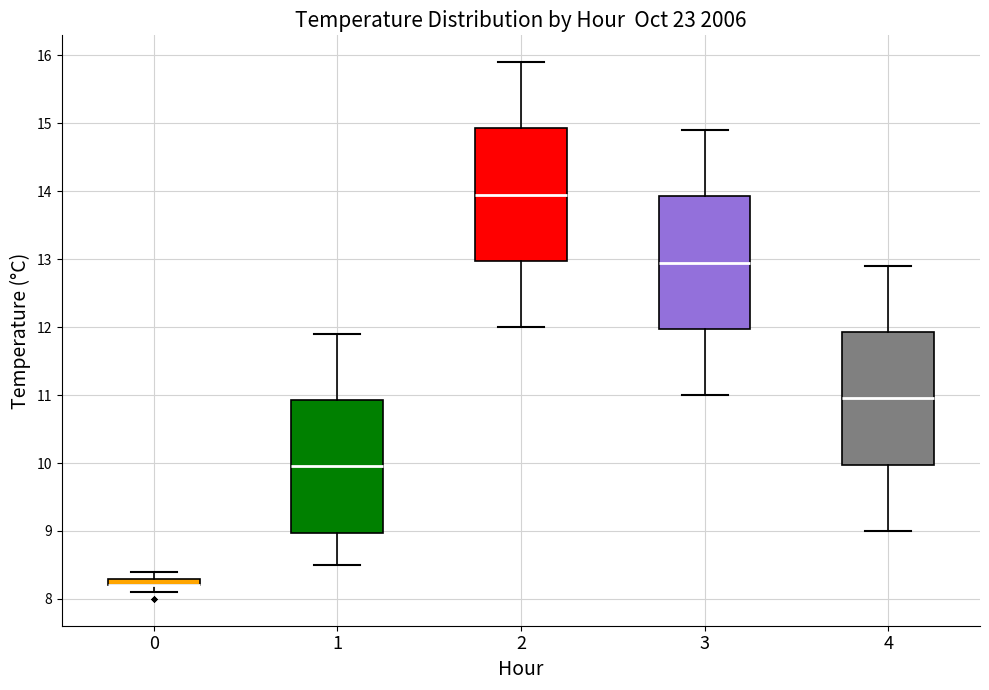

Where is the upper edge of the box at x = 2 on the y-axis? The values are not printed on the chart, so give them approximately, as read against the axis.

14.9